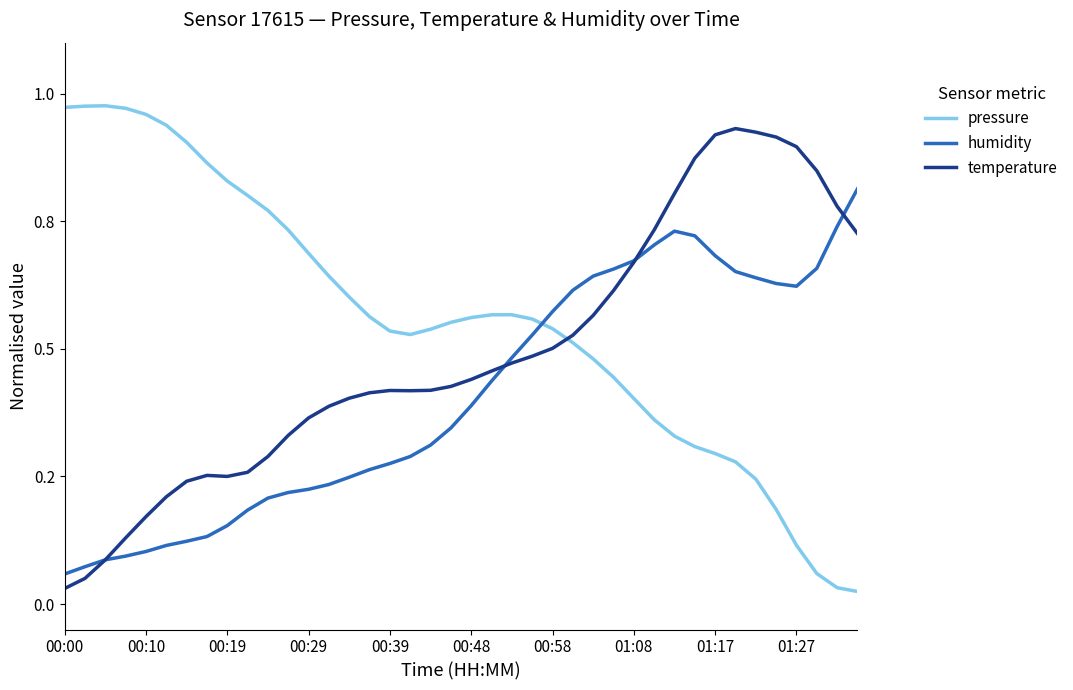

Does the chart display data point markers on the line(s)?

No